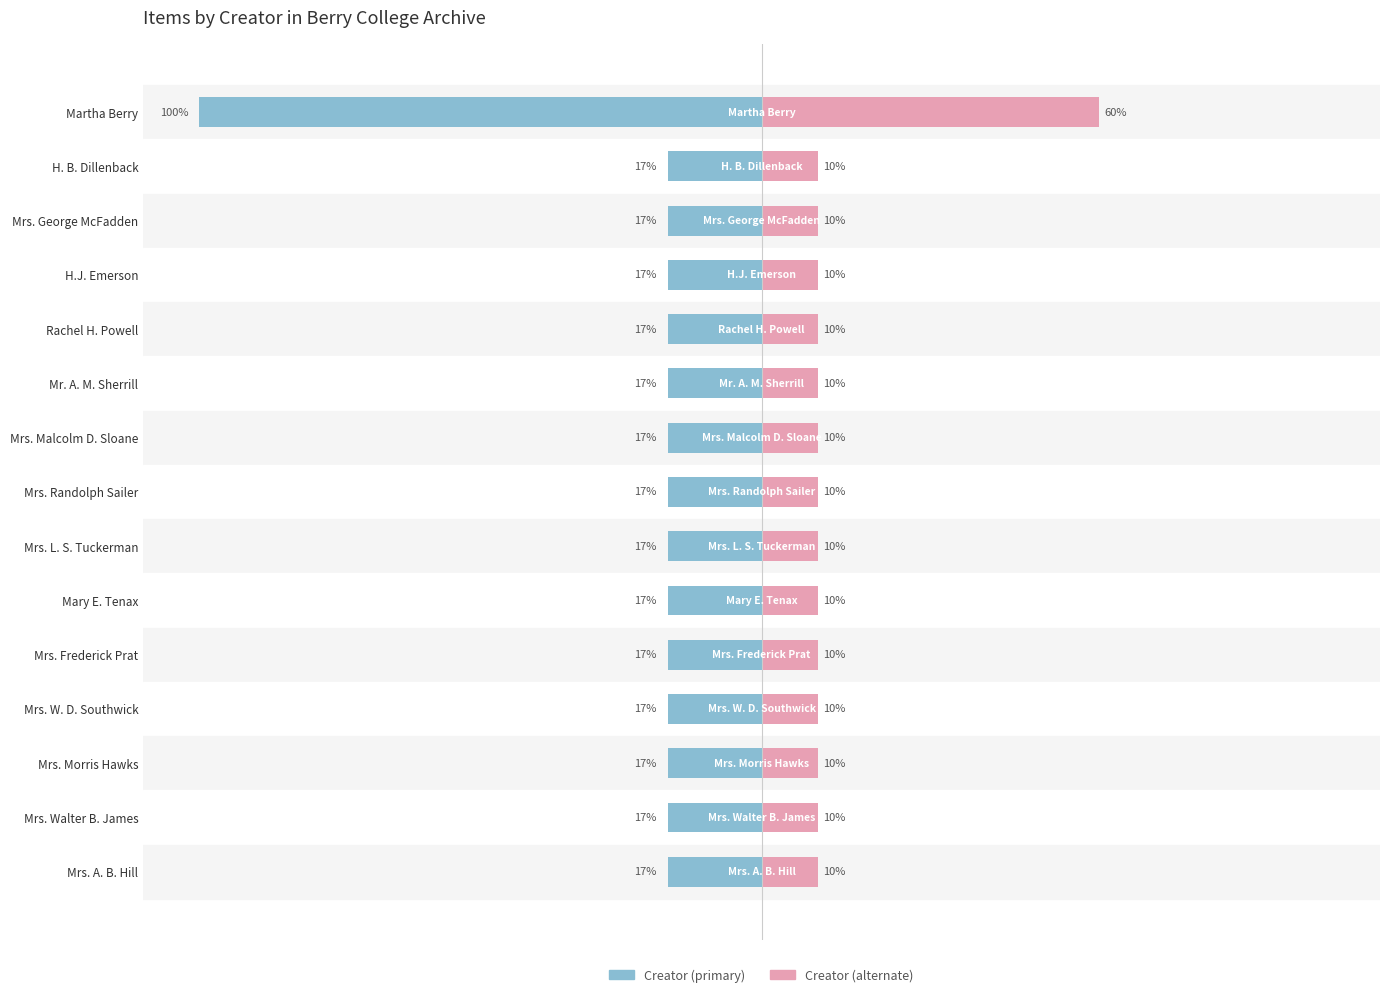

Reading left to right, extract all data points from this chart.

Left (Creator items): -100.0	-16.7	-16.7	-16.7	-16.7	-16.7	-16.7	-16.7	-16.7	-16.7	-16.7	-16.7	-16.7	-16.7	-16.7
Right (Alternate): 60.0	10.0	10.0	10.0	10.0	10.0	10.0	10.0	10.0	10.0	10.0	10.0	10.0	10.0	10.0